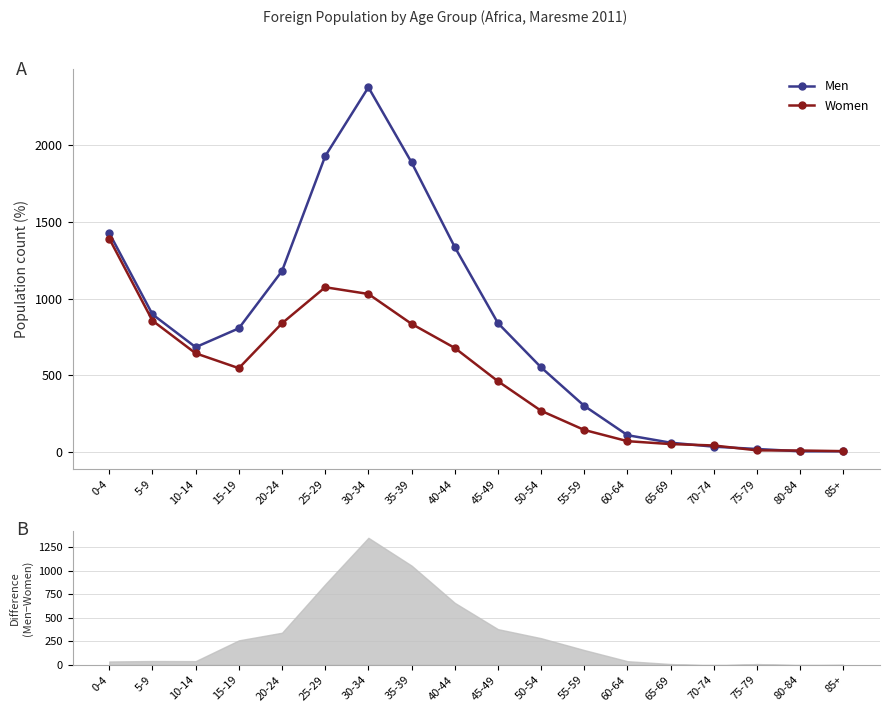

Which series has the widest spread of values?

Men